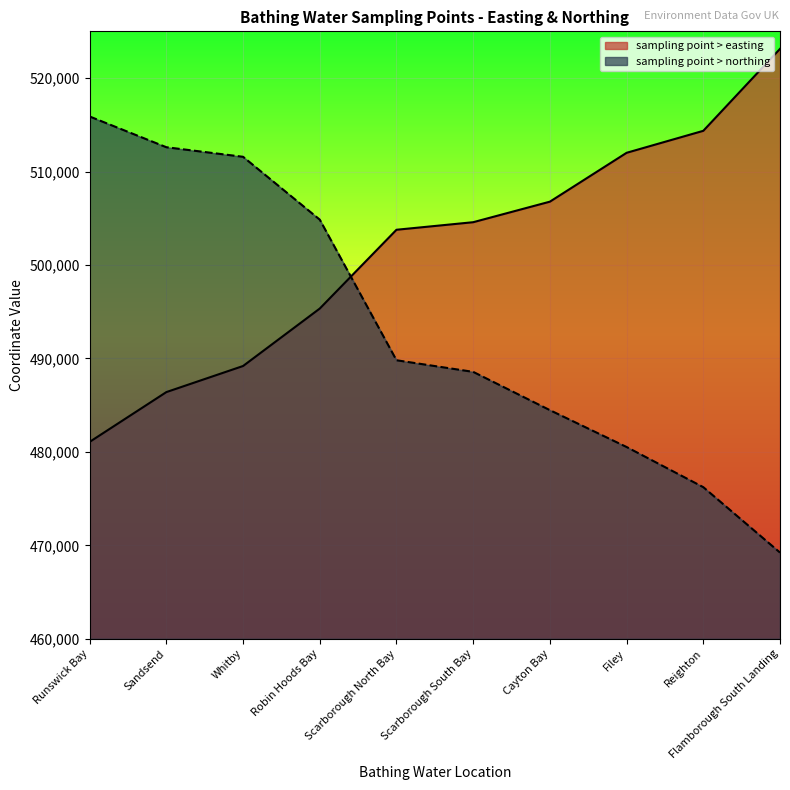

What is the difference between the sampling point > easting values at Robin Hoods Bay and Scarborough South Bay?

9238